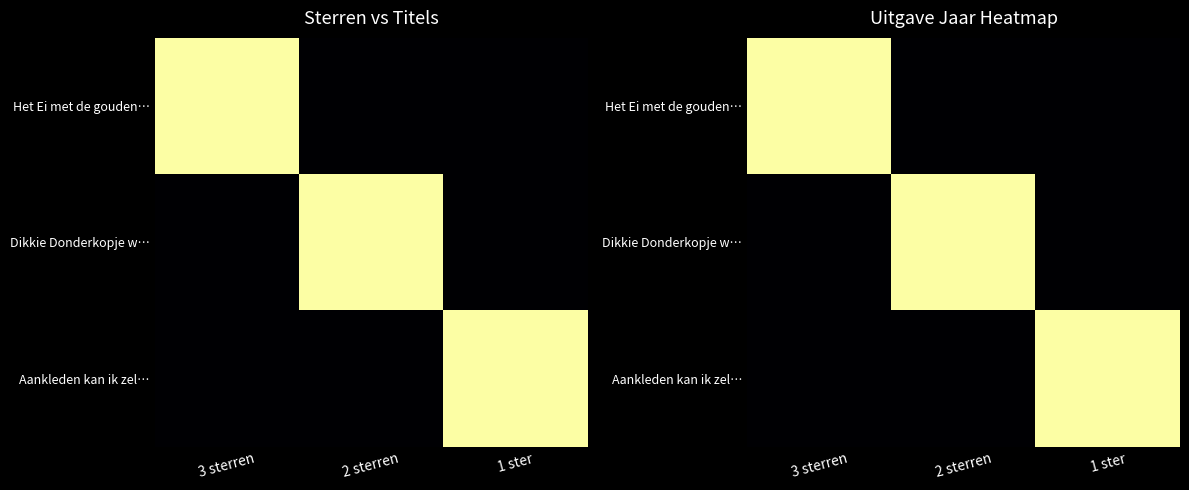

The value of Aankleden kan ik zel… at 1 ster is 3180. True or false?

False